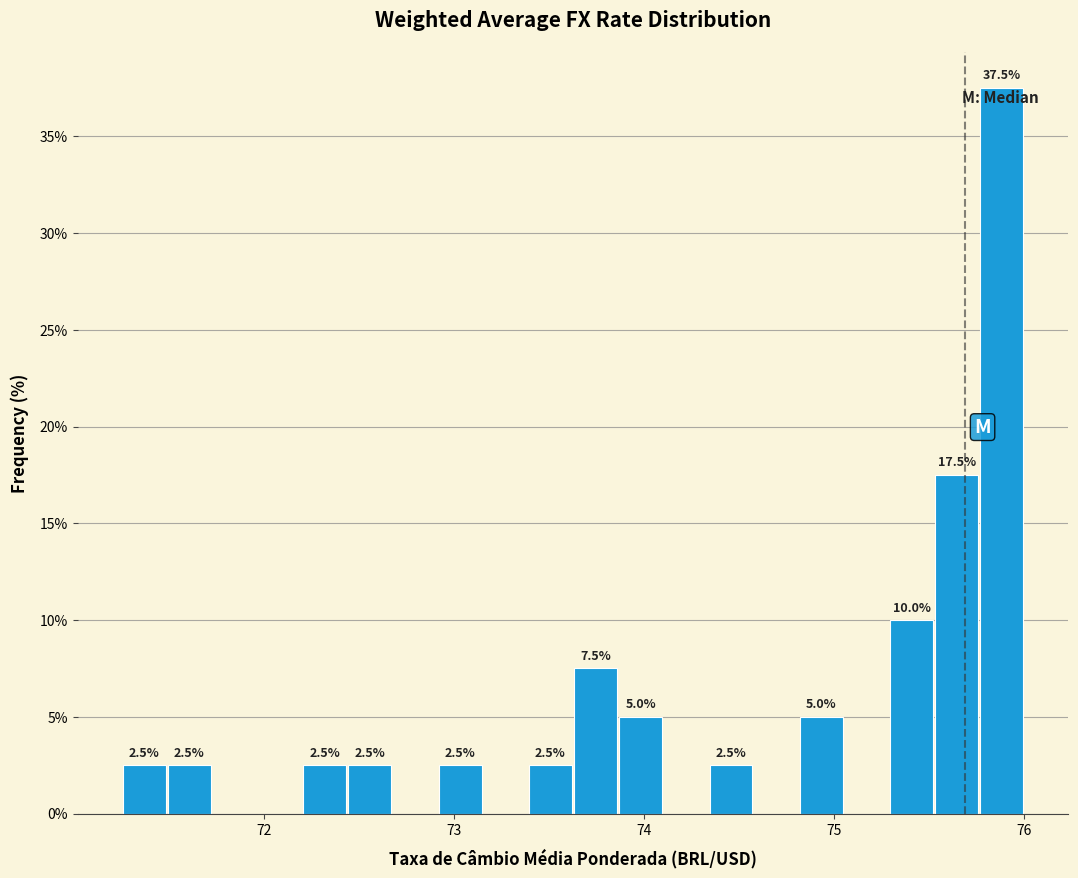

Read against the x-axis, roughly where is the centre of the tallest bar?

75.9